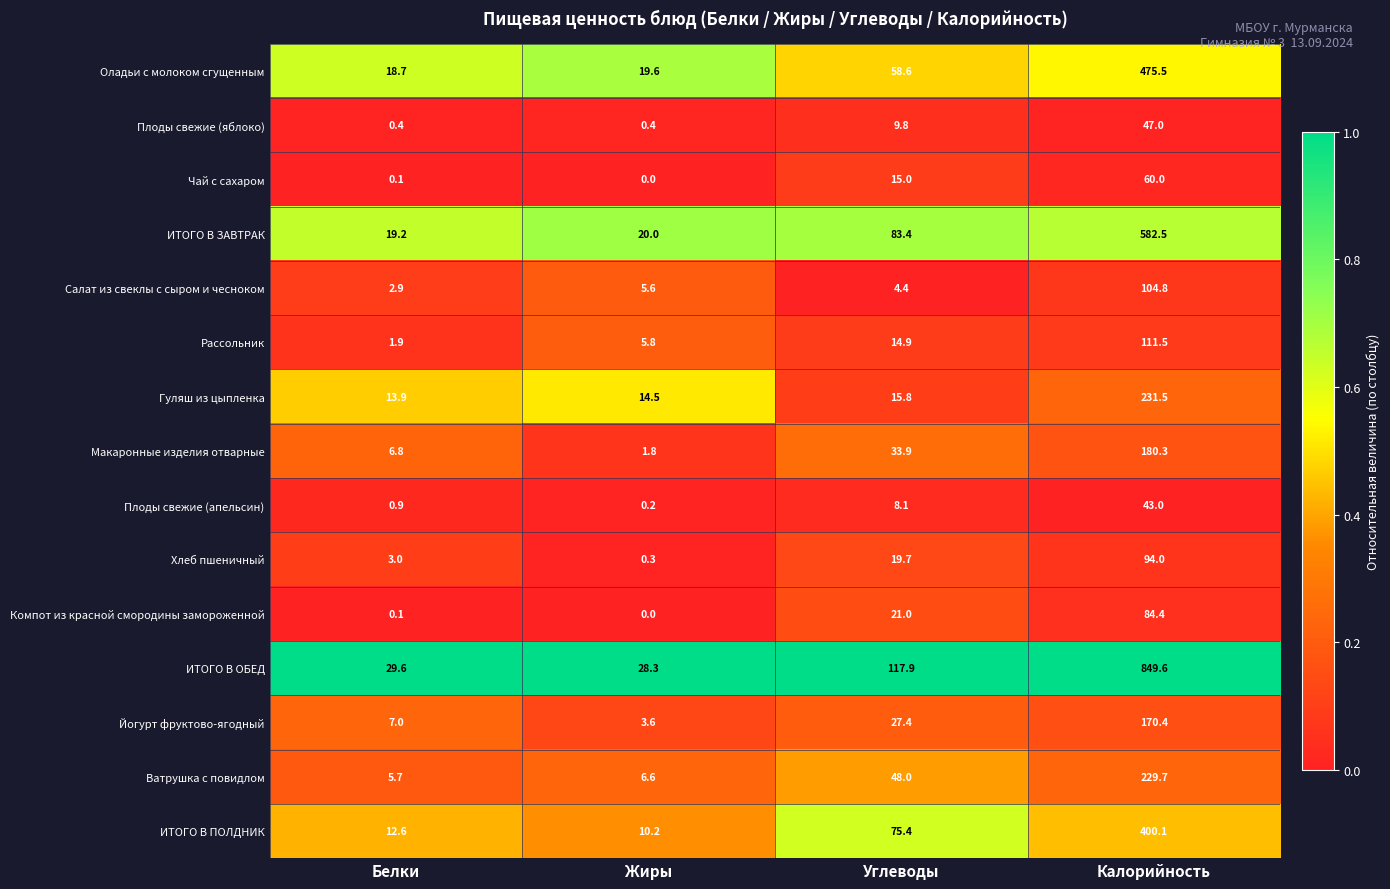

At which category does the chart reach its minimum across all series?

Жиры